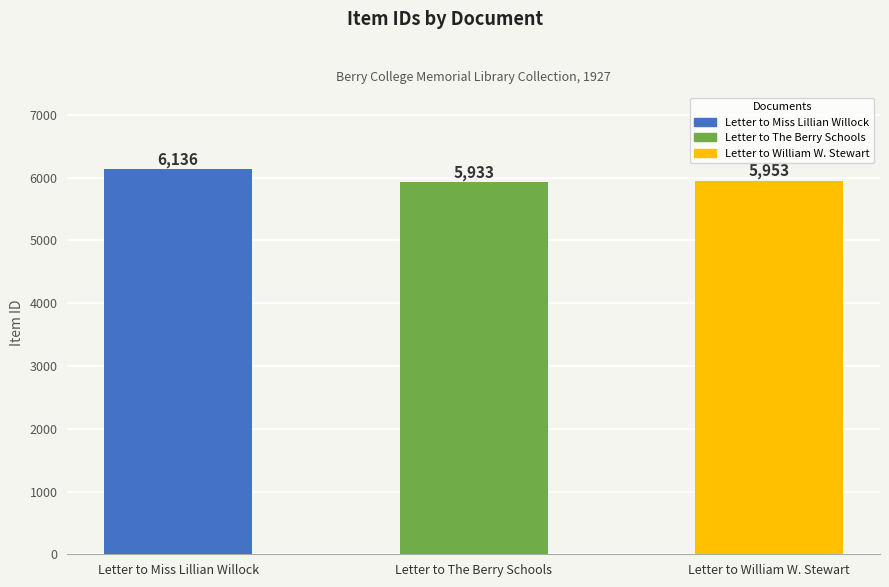

What is the sum of the values at Letter to William W. Stewart and Letter to Miss Lillian Willock?

12089